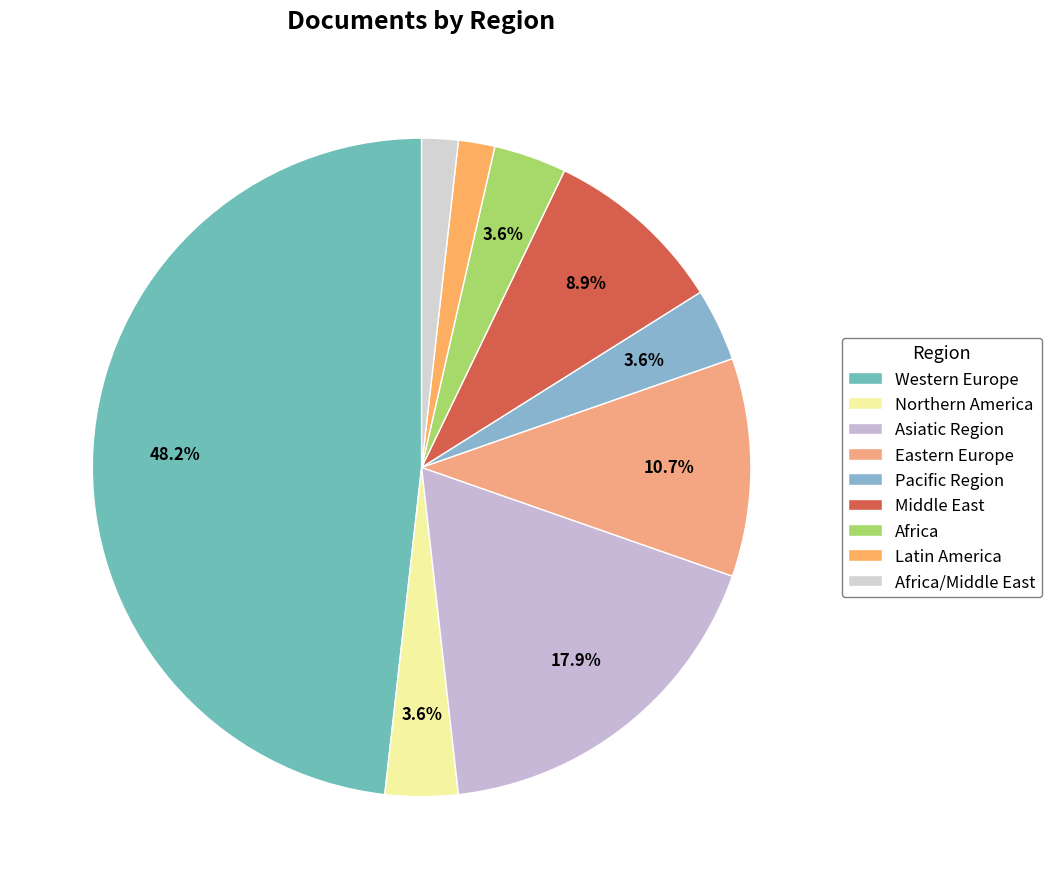

Which slice is the smallest?

Latin America